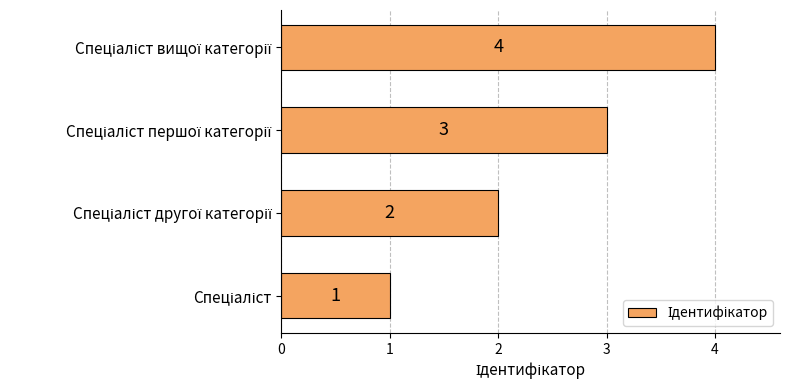

What is the sum of all values?

10